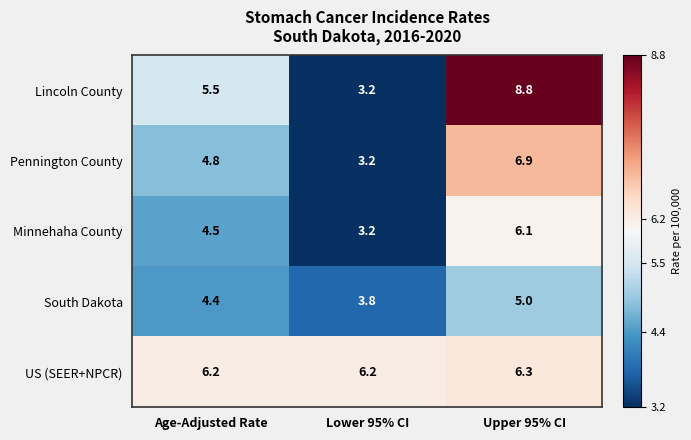

The Pennington County series shows 6.9 at Upper 95% CI. True or false?

True